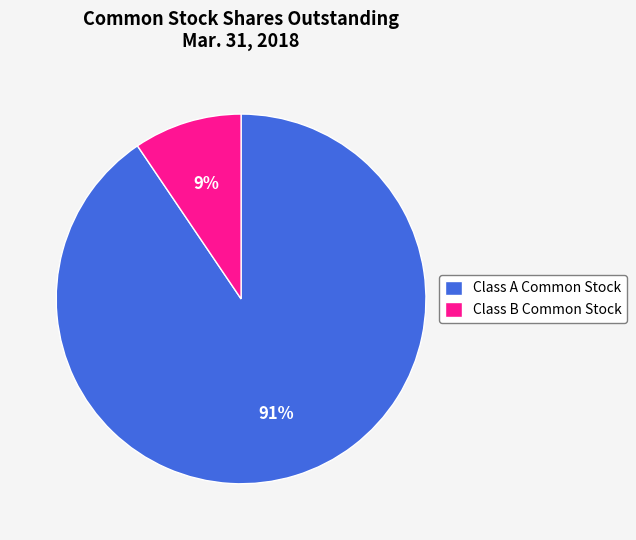

Rank the categories by value from highest to lowest.

Class A Common Stock, Class B Common Stock